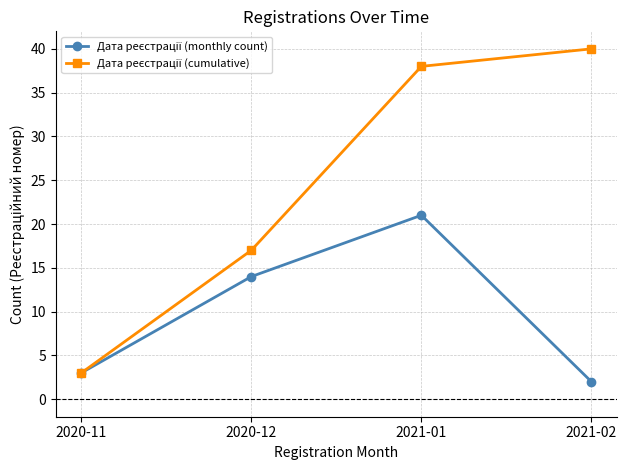

What is the label of the 2nd point from the right?

2021-01